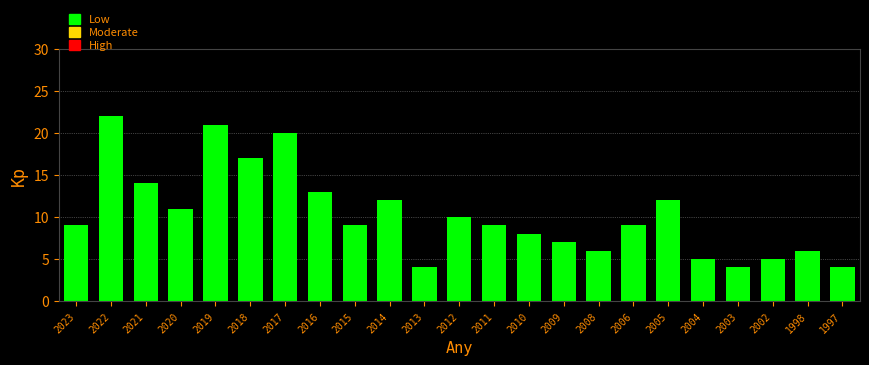

Reading left to right, transcribe all the data shown in this chart.

9	22	14	11	21	17	20	13	9	12	4	10	9	8	7	6	9	12	5	4	5	6	4